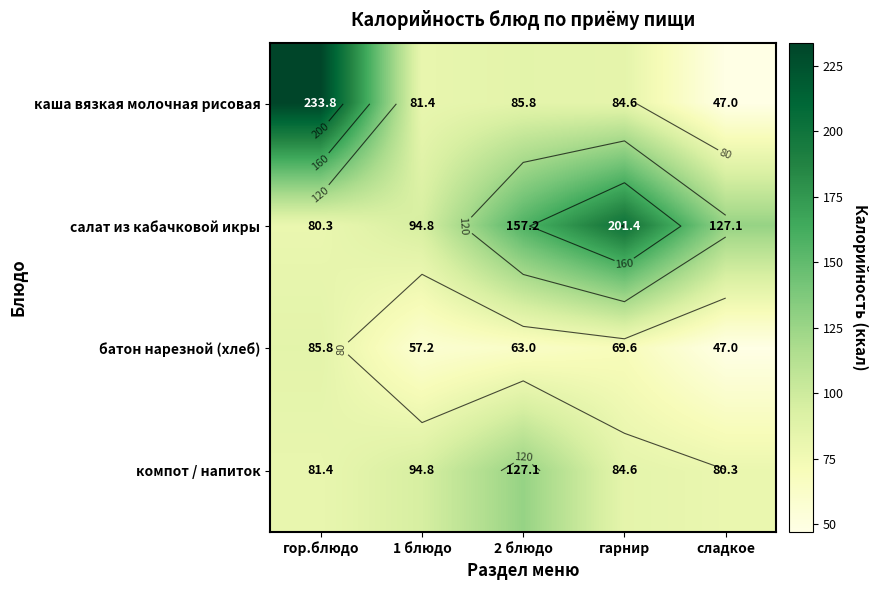

Between гор.блюдо and сладкое, which is larger?

гор.блюдо